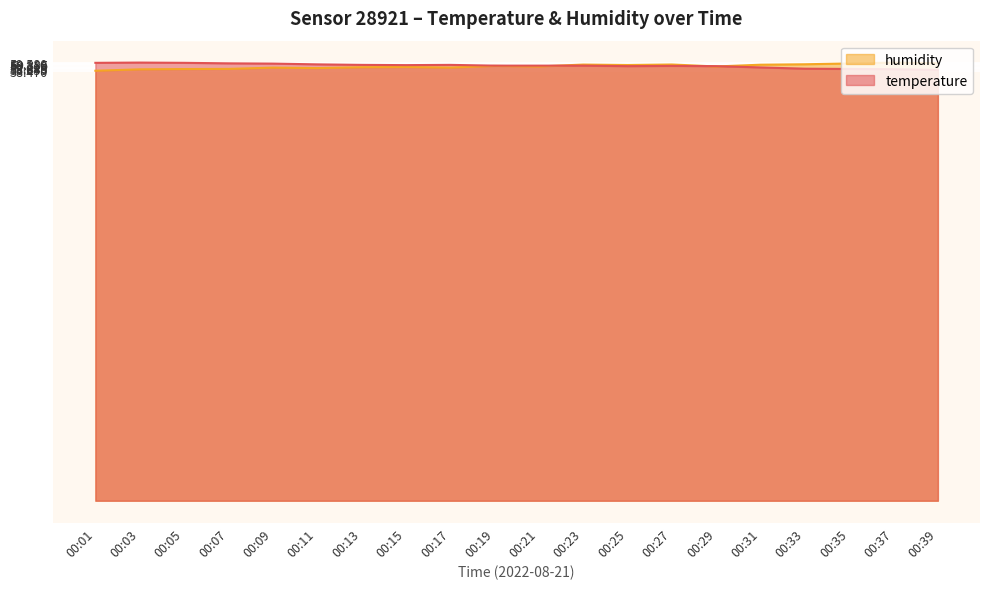

Is it true that humidity equals 59.0 at 00:21?

True